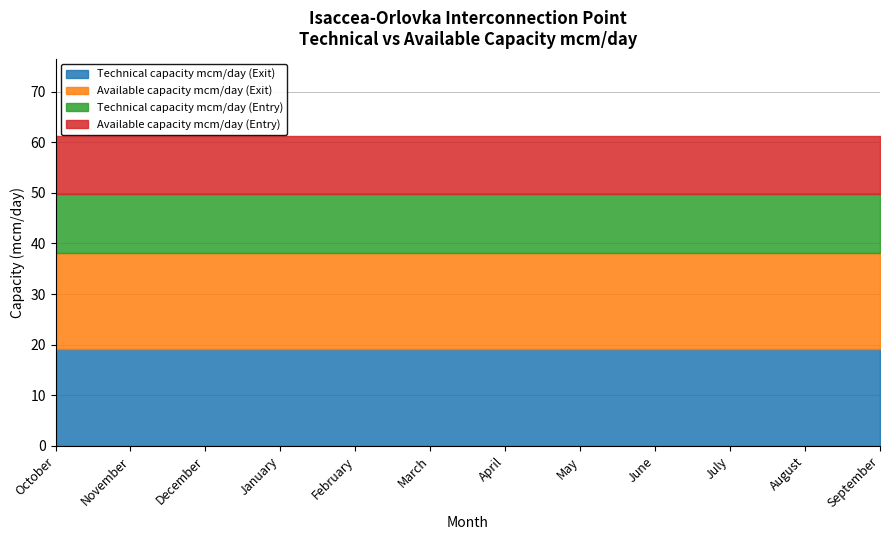

Count the number of data series in this chart.

4